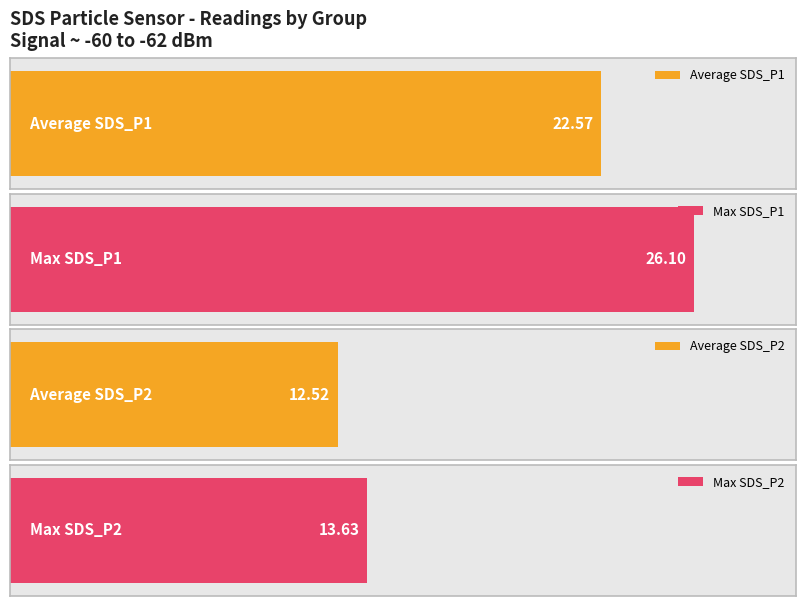

Which series has the largest total across all categories?

SDS_P1